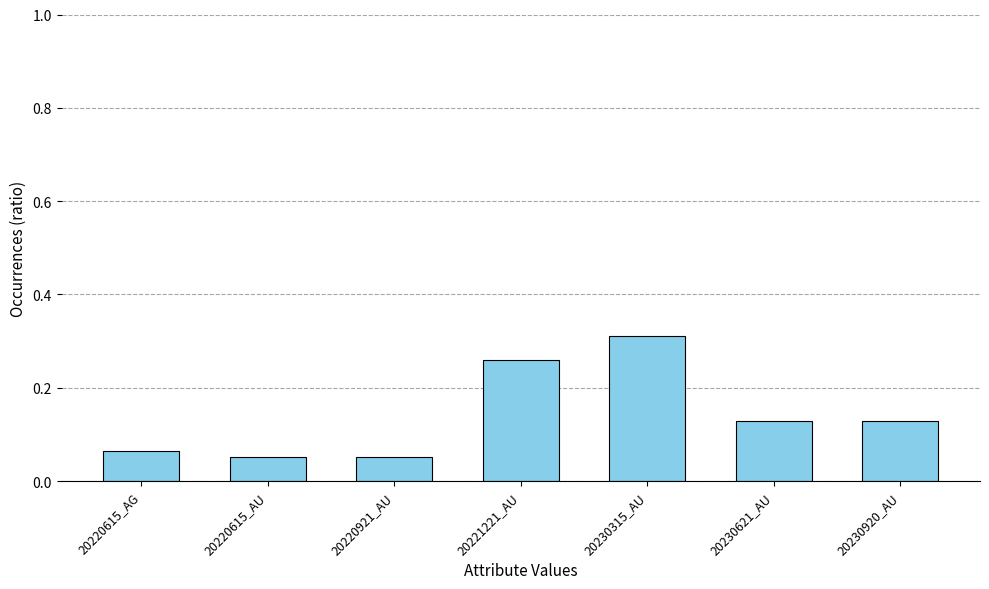

Which label corresponds to the largest value in the chart?

20230315_AU